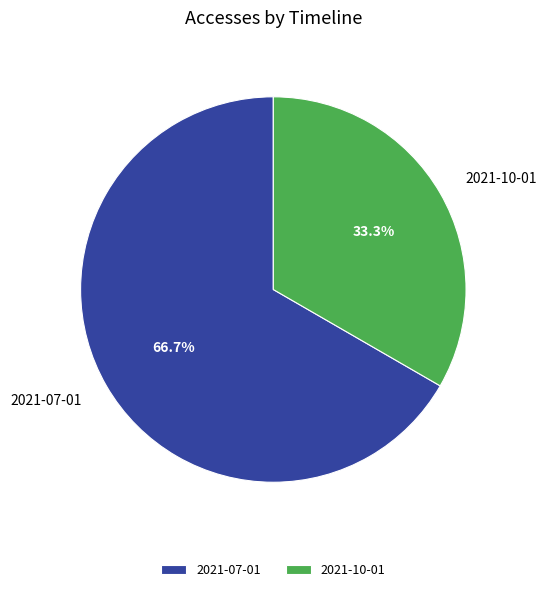

What is the largest slice in the pie chart?

2021-07-01